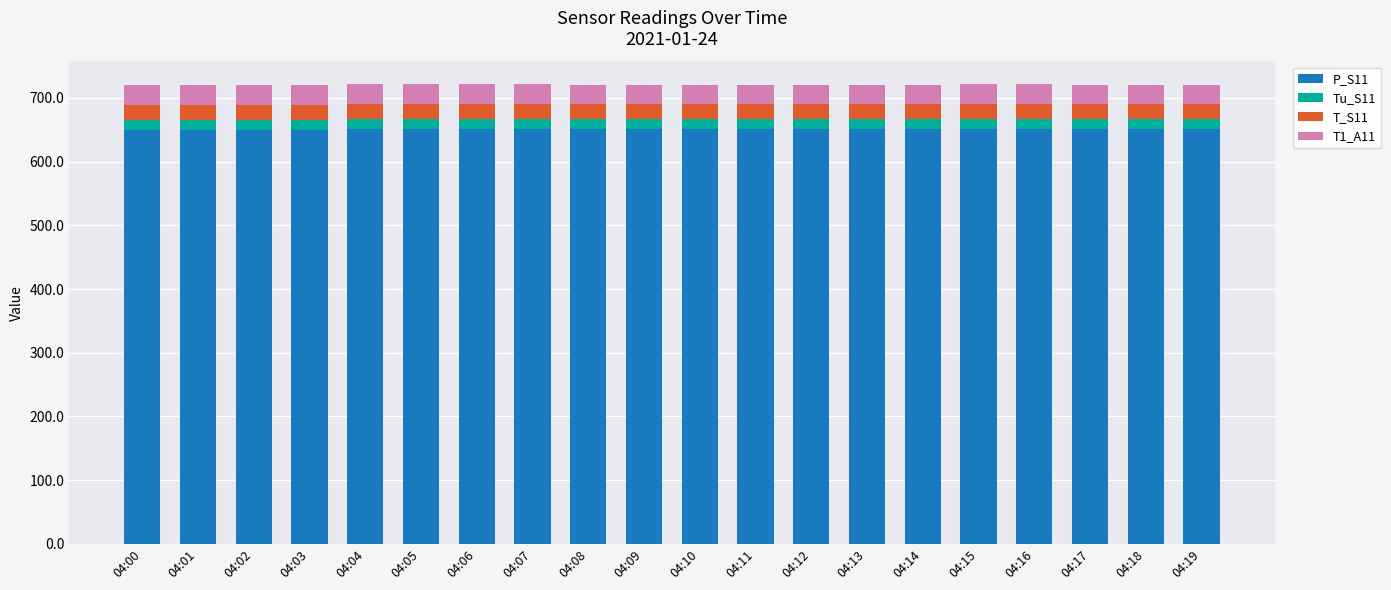

What is the sum of the P_S11 values at 04:17 and 04:07?

1302.0